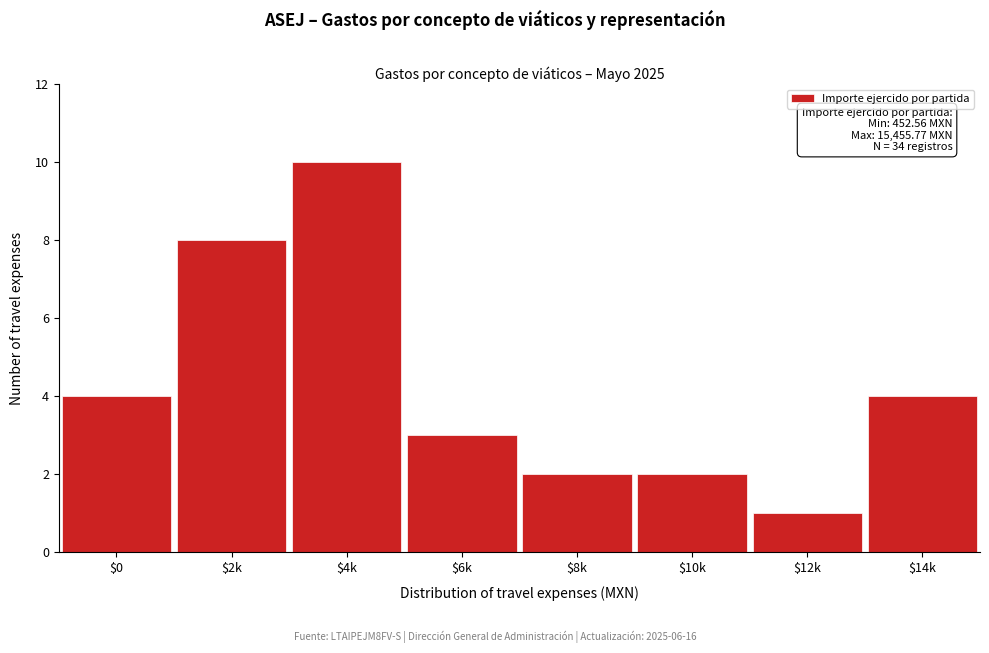

Reading right to left, transcribe all the data shown in this chart.

4	1	2	2	3	10	8	4